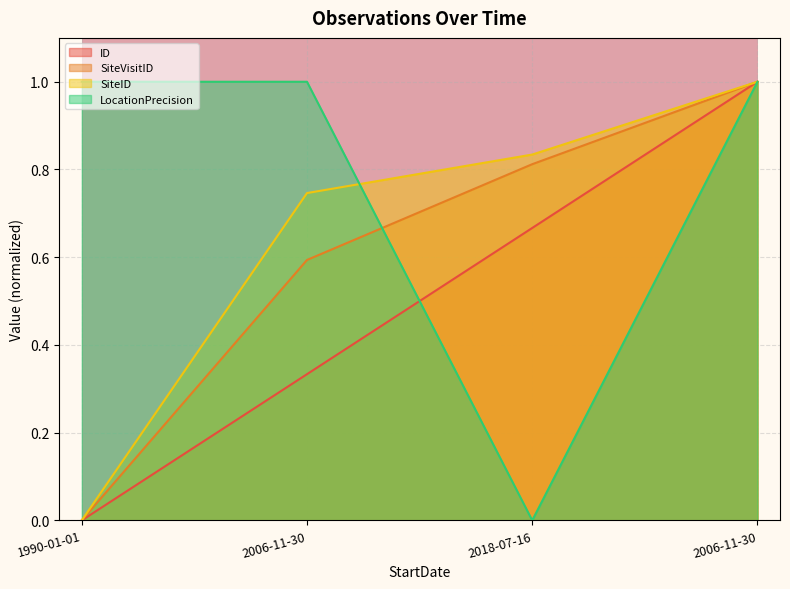

What is the sum of the SiteID values at 2018-07-16 and 2006-11-30?

1.6